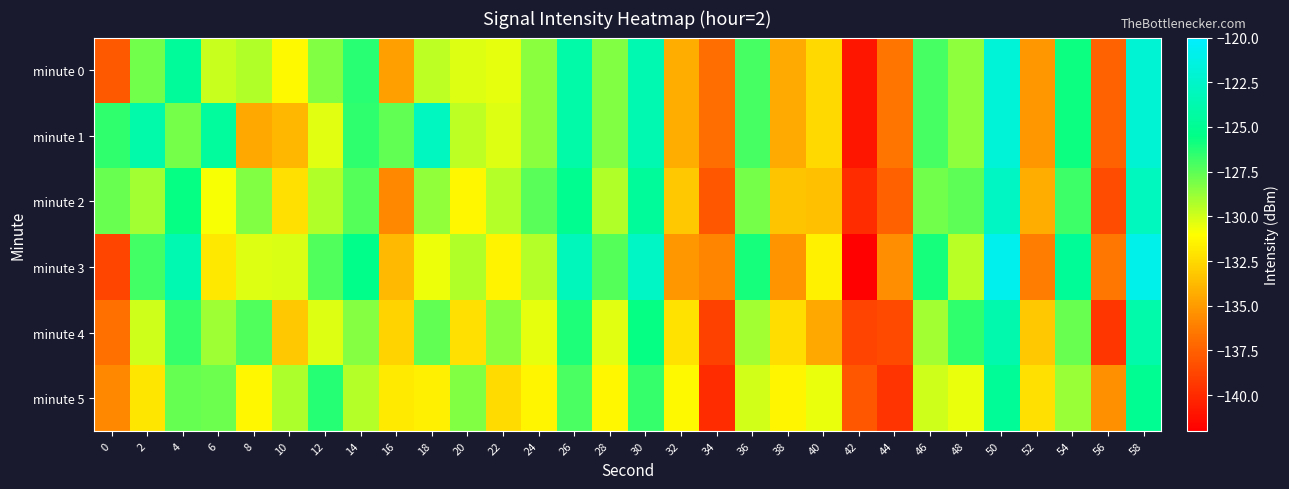

At which category does the chart reach its peak across all series?

50